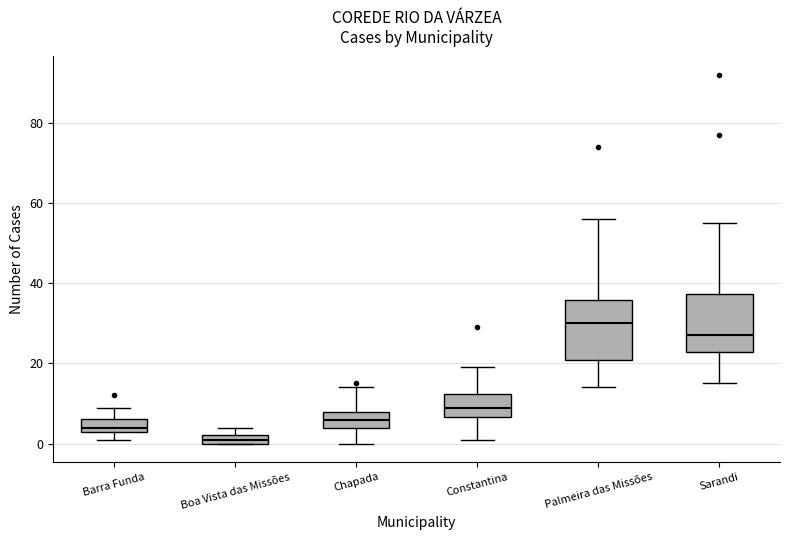

Which box's median line is the highest?

Palmeira das Missões